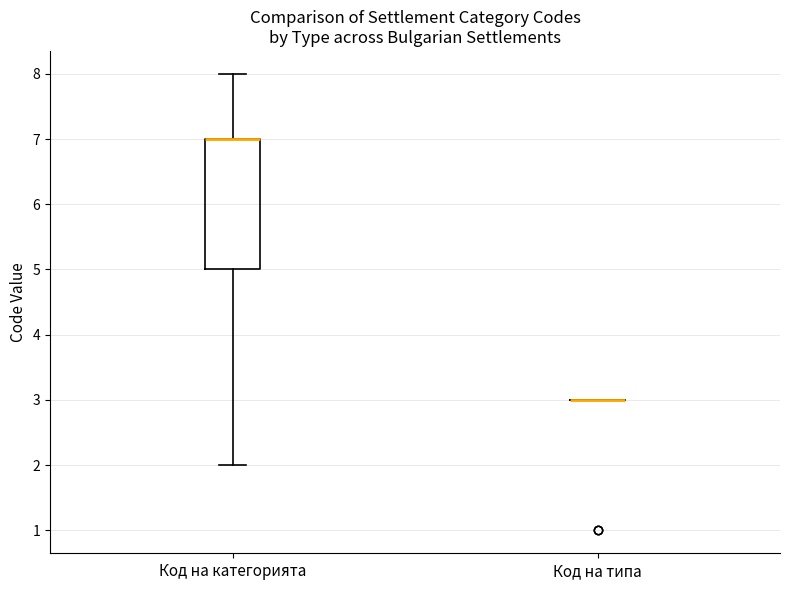

Reading left to right, transcribe this box plot: for each box, give where its median line is, the range the box spans, and where its two whiskers end, as read against the y-axis. The values are not printed on the chart, so give them approximately, as read against the axis.

Код на категорията: median 7 (drawn on the box's upper edge), box 5 to 7, whiskers 2 to 8
Код на типа: box collapsed to a line at 3, whiskers 3 to 3